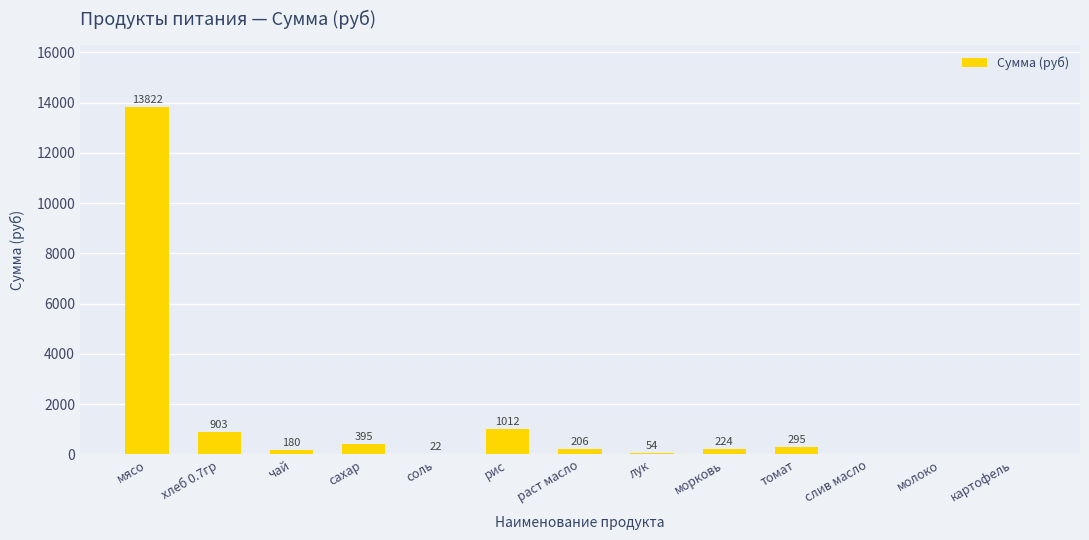

Which category has the highest value across all series?

мясо